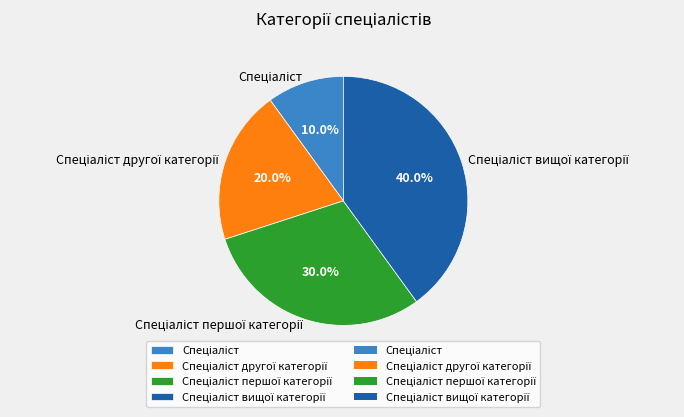

Does any single category account for the majority?

No